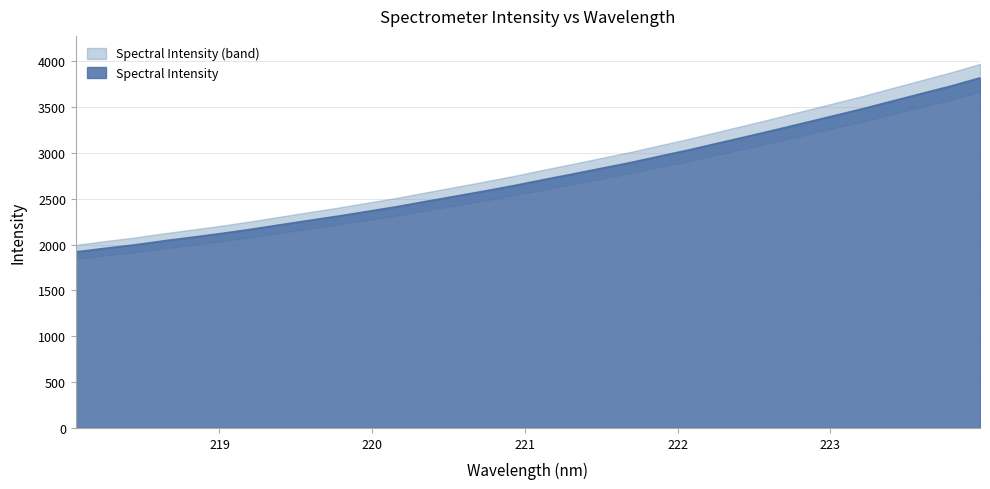

What is the label of the 7th point from the right?

222.8355